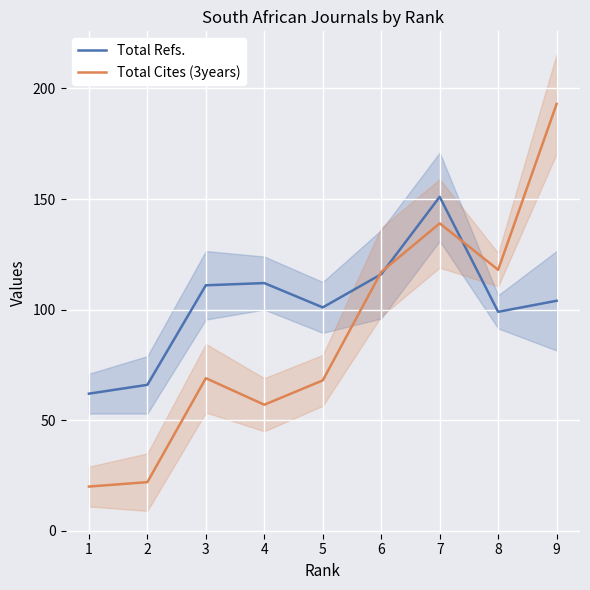

How many times do Total Refs. and Total Cites (3years) cross each other?

3